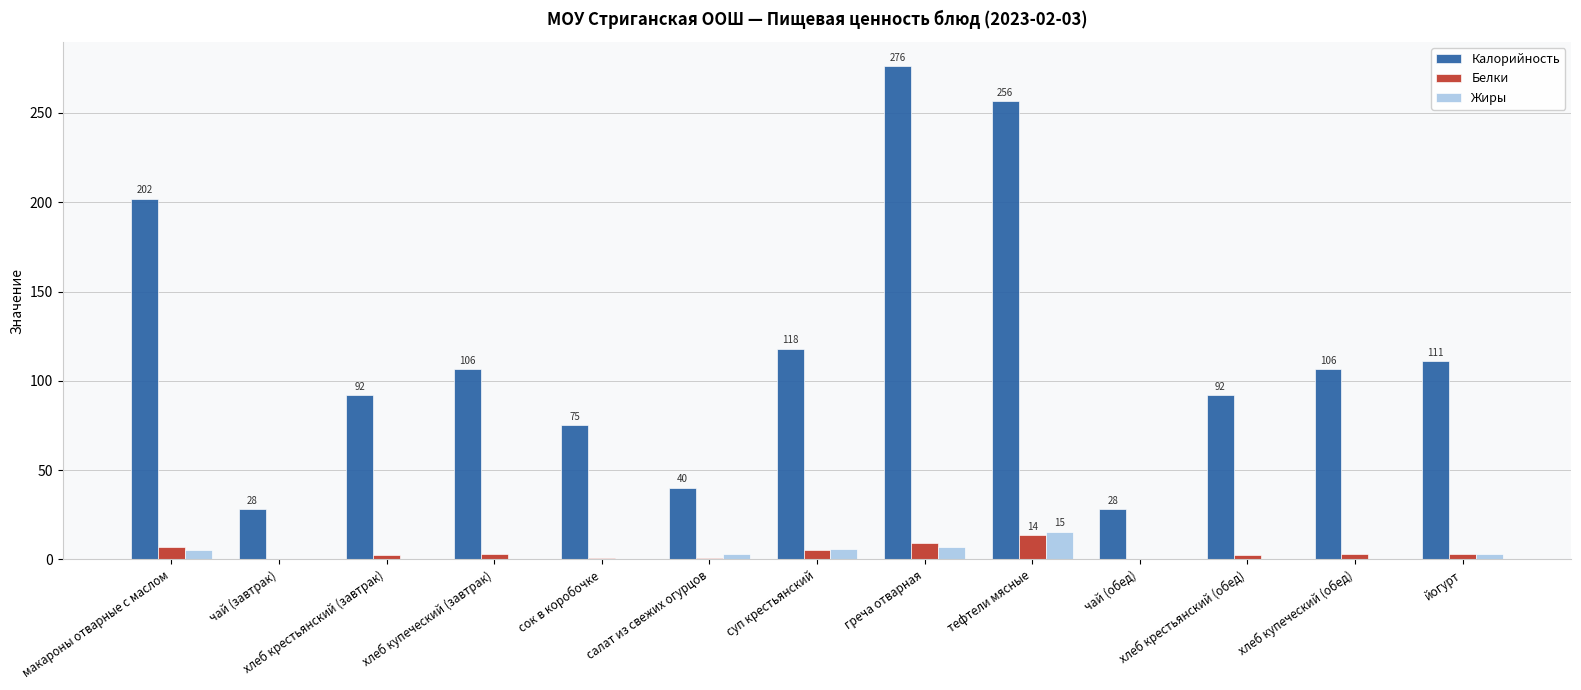

What is the sum of the Калорийность values at тефтели мясные and греча отварная?

532.5